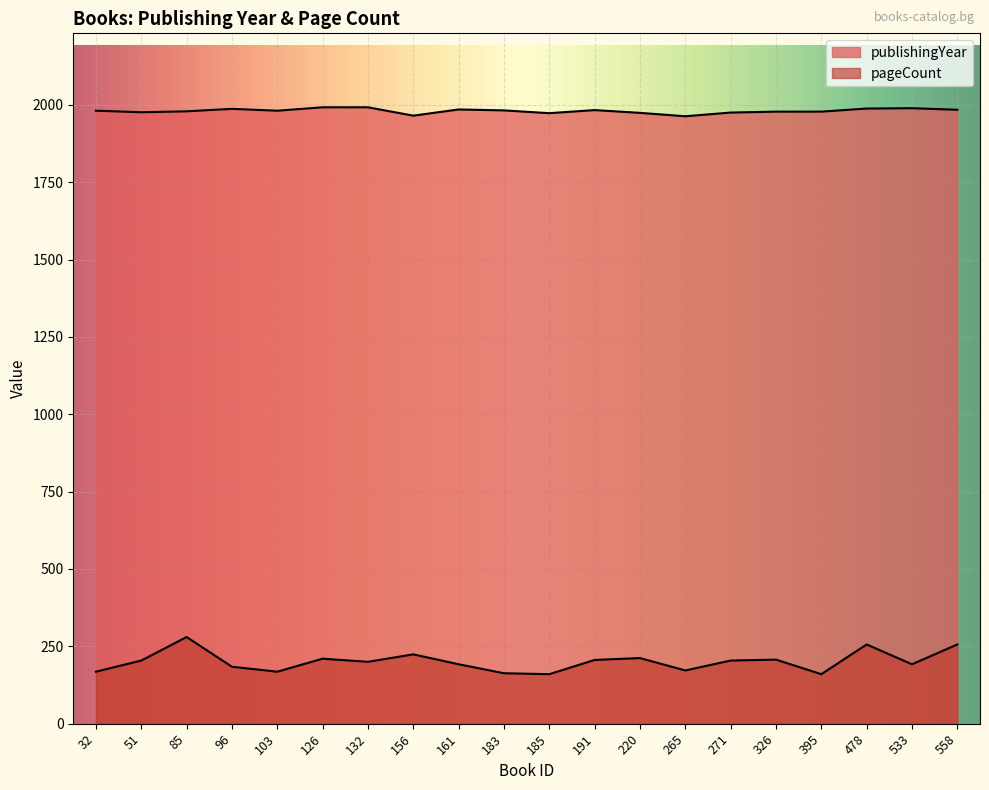

Rank the series by their average value, from highest to lowest.

publishingYear, pageCount